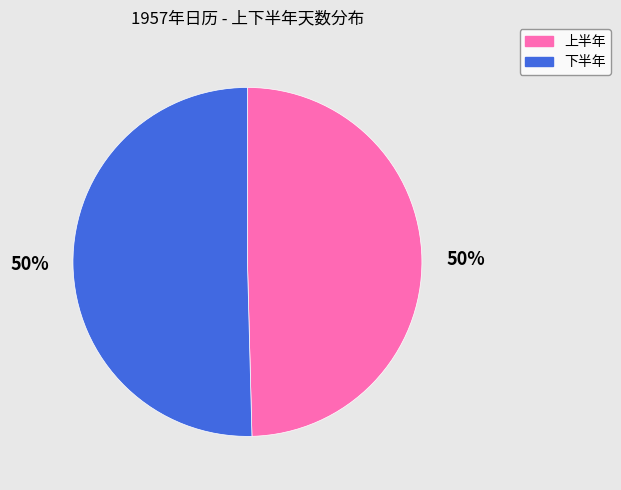

What is the ratio of the value at 下半年 to the value at 上半年?

1.0